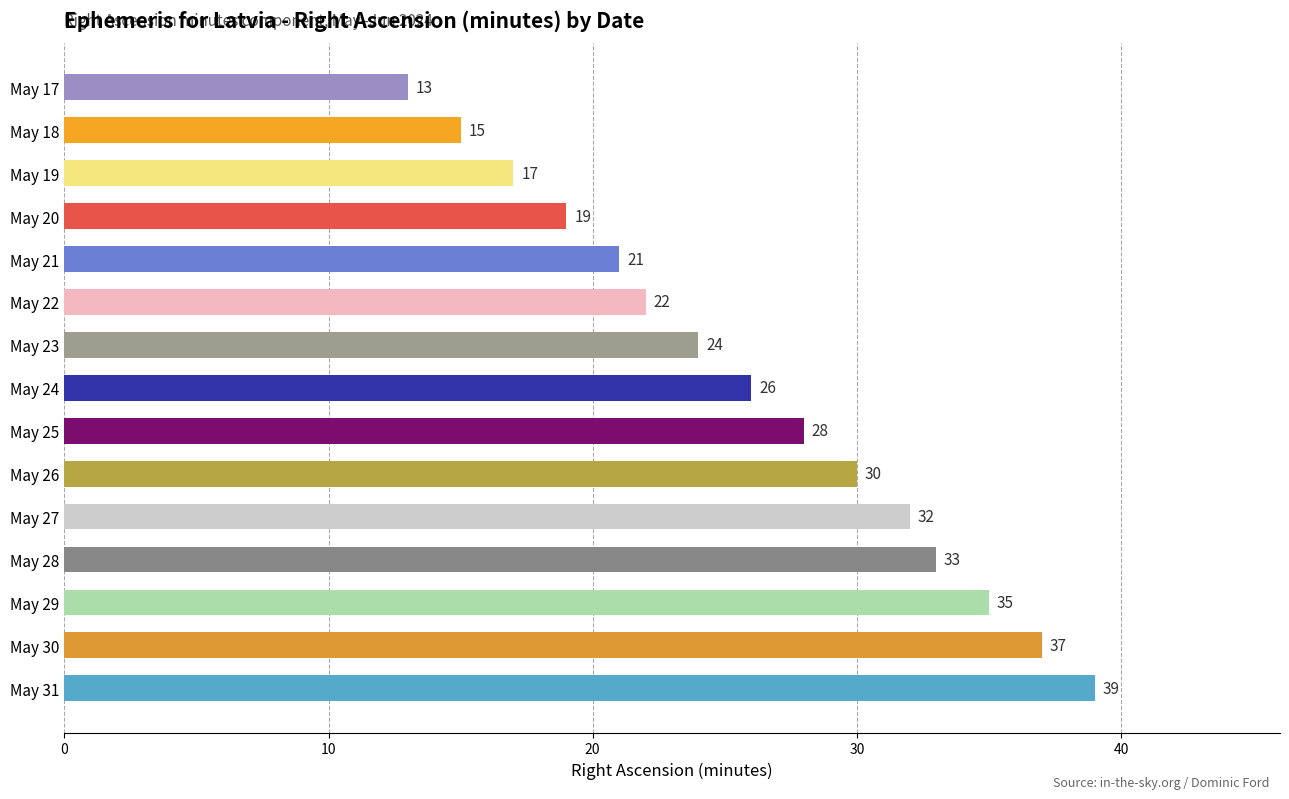

Which label corresponds to the largest value in the chart?

May 31